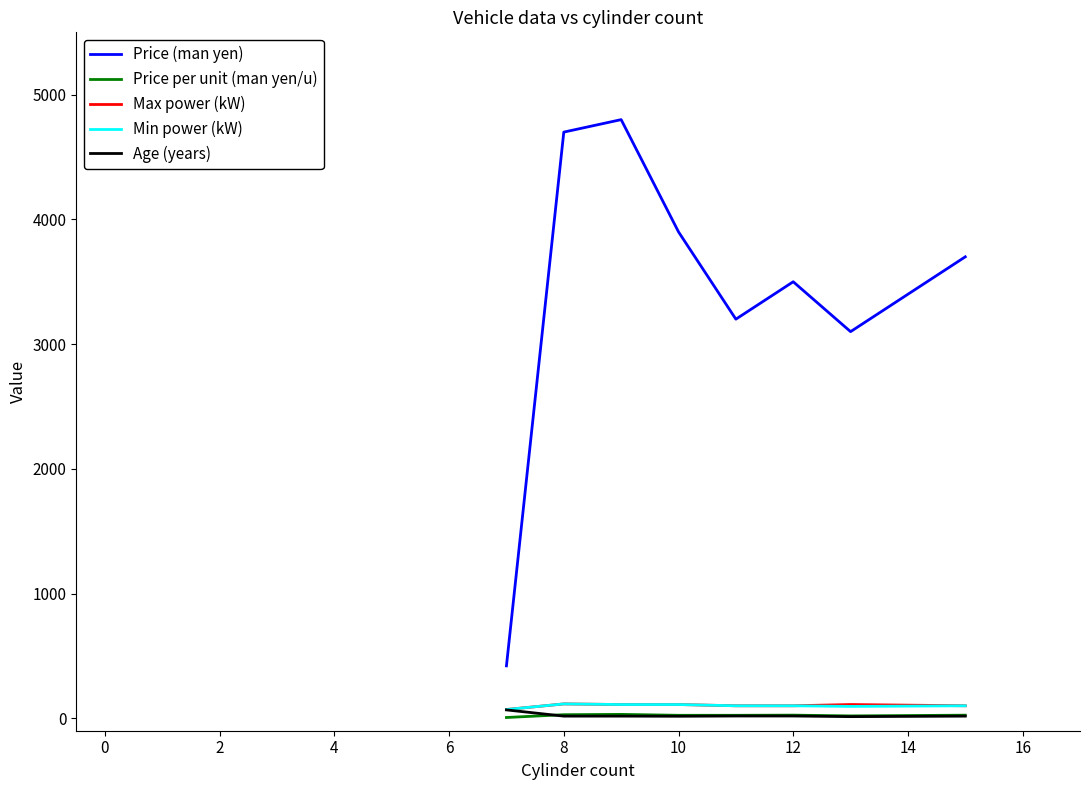

What is the maximum value for Price (man yen)?

4800.0